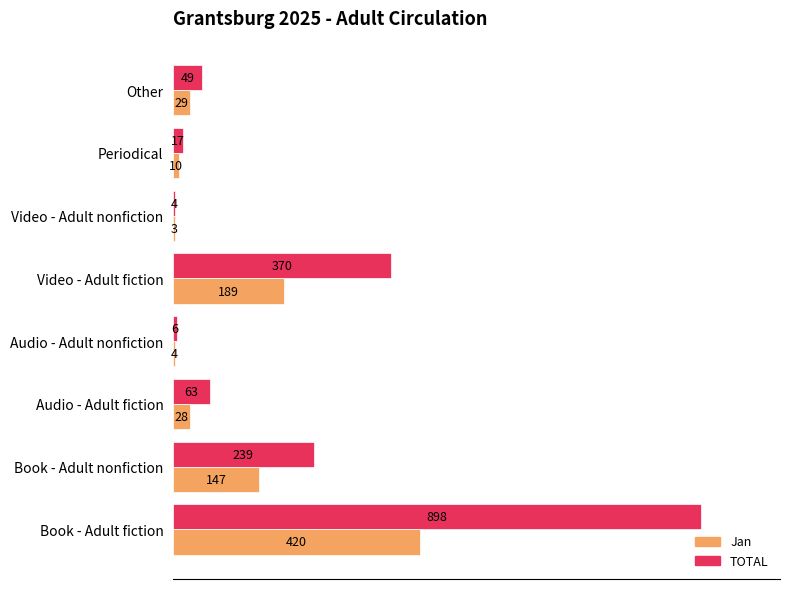

Which label corresponds to the largest value in the chart?

Book - Adult fiction